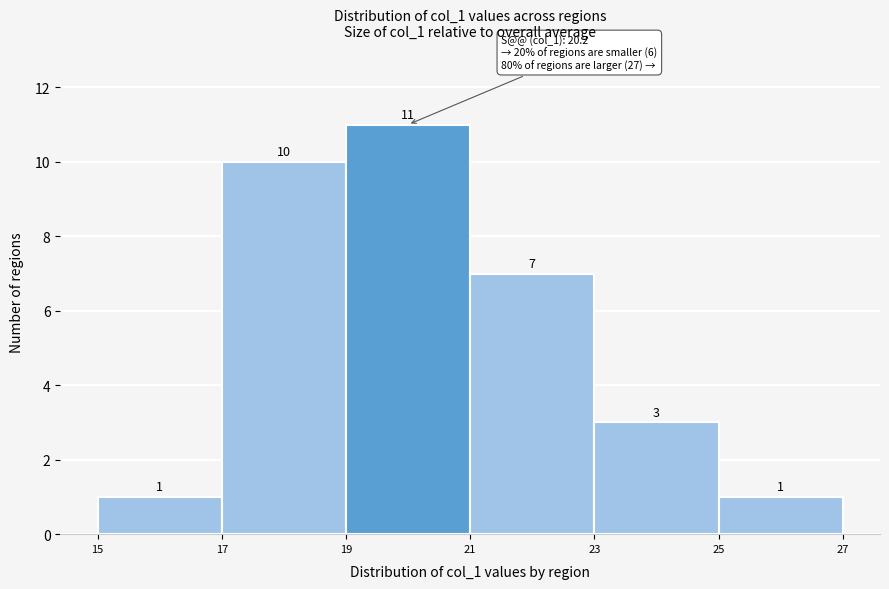

Reading left to right, transcribe this chart: for each bar, give the range it covers on the x-axis and its height.

15 to 17: 1
17 to 19: 10
19 to 21: 11
21 to 23: 7
23 to 25: 3
25 to 27: 1